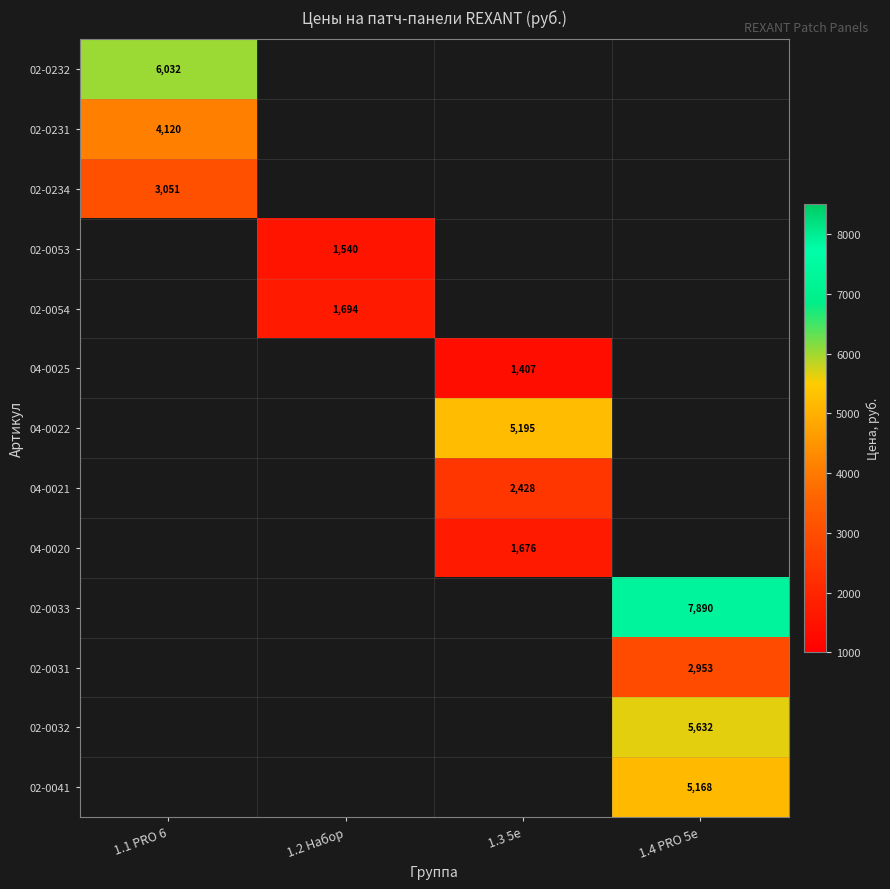

How many data points does each series have?

4